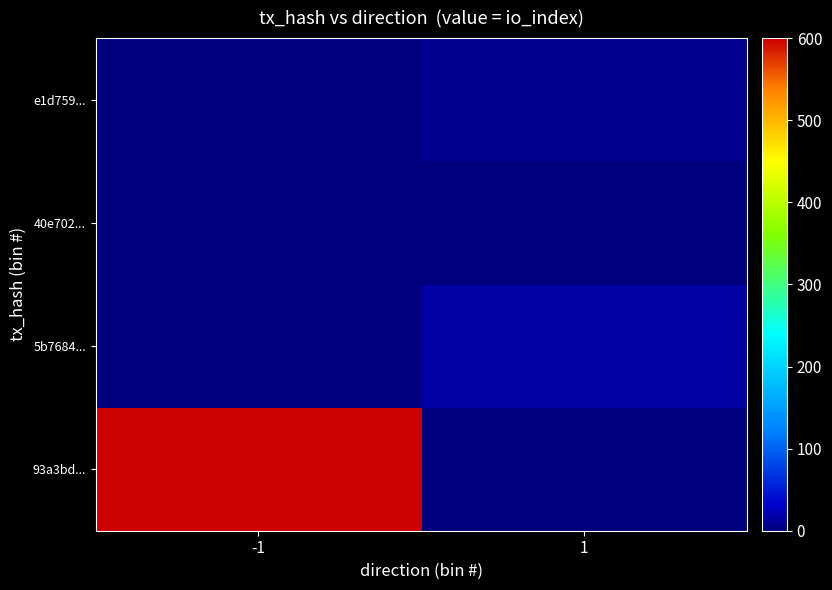

Reading left to right, extract all data points from this chart.

93a3bd...: -1=600	1=0
5b7684...: -1=0	1=16
40e702...: -1=0	1=0
e1d759...: -1=0	1=9